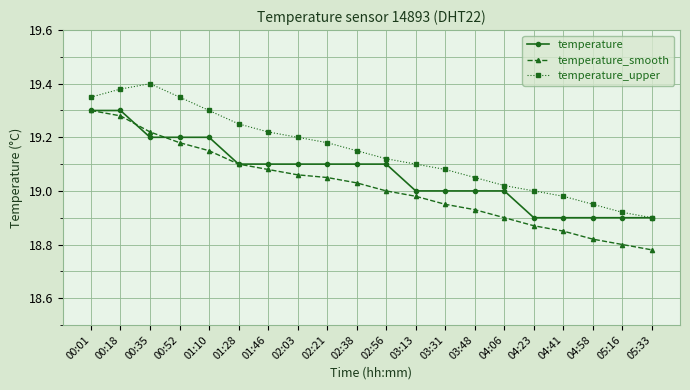

The value of temperature_upper at 03:13 is 34.4. True or false?

False